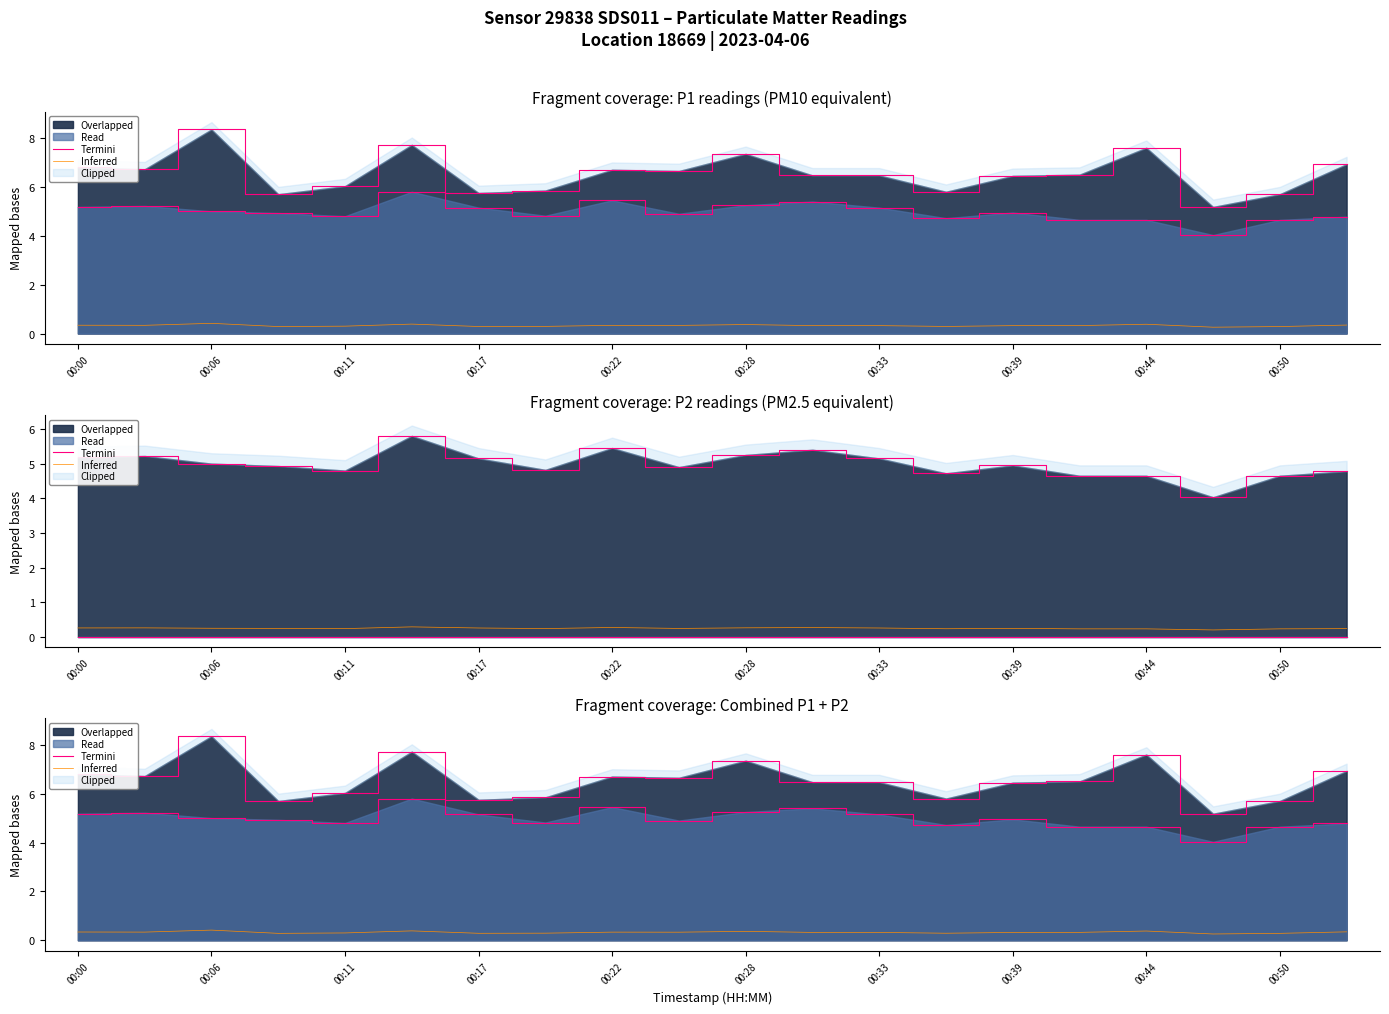

What value does the Inferred series have at 00:33?

0.3